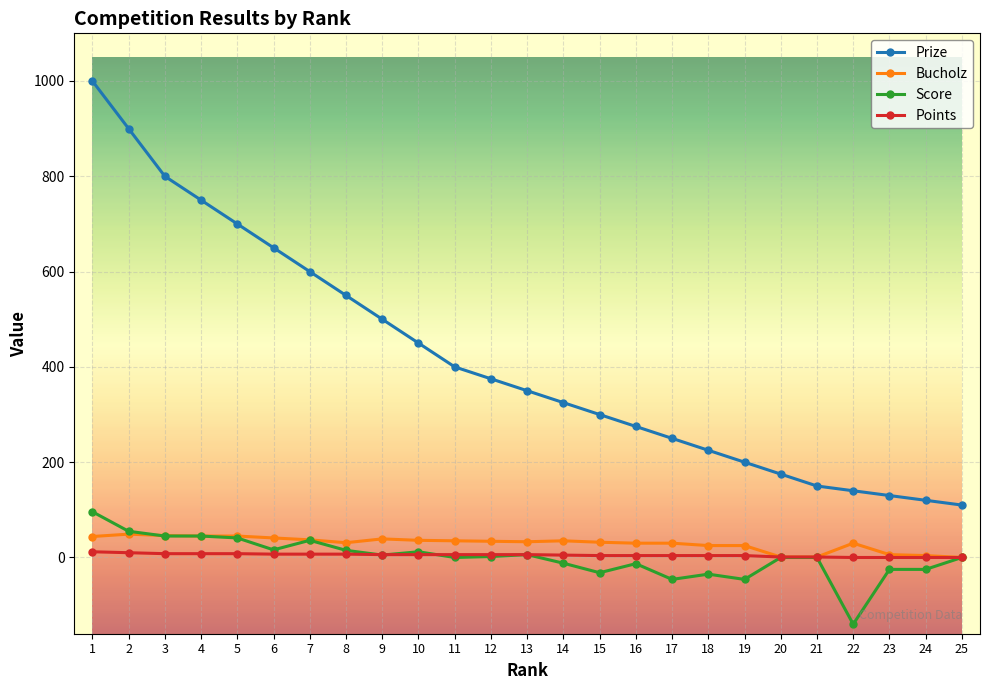

True or false: Points and Prize intersect in this chart.

False